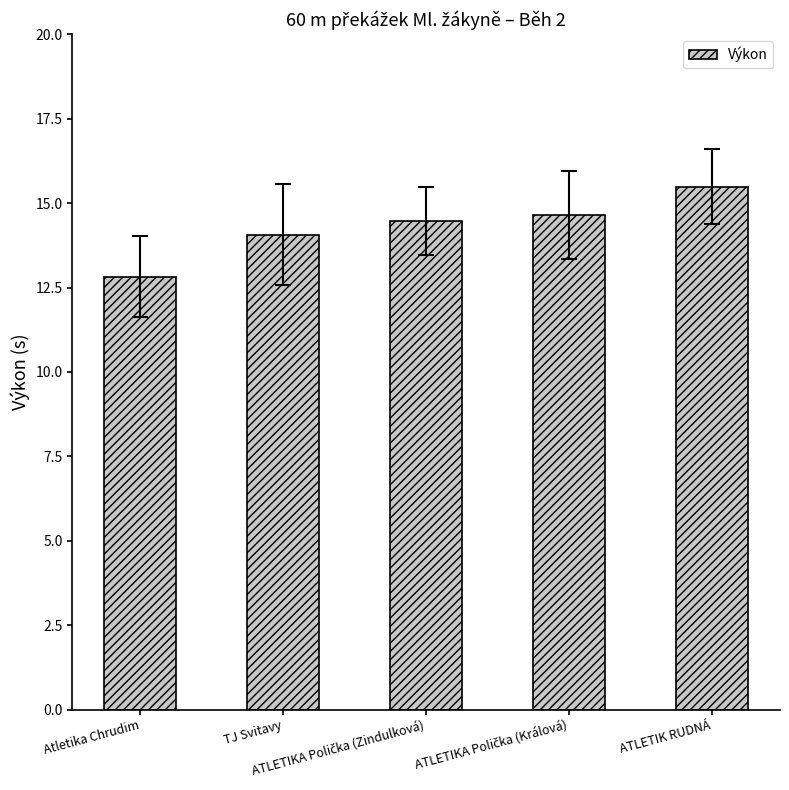

What is the value of the 3rd bar from the left?

14.5